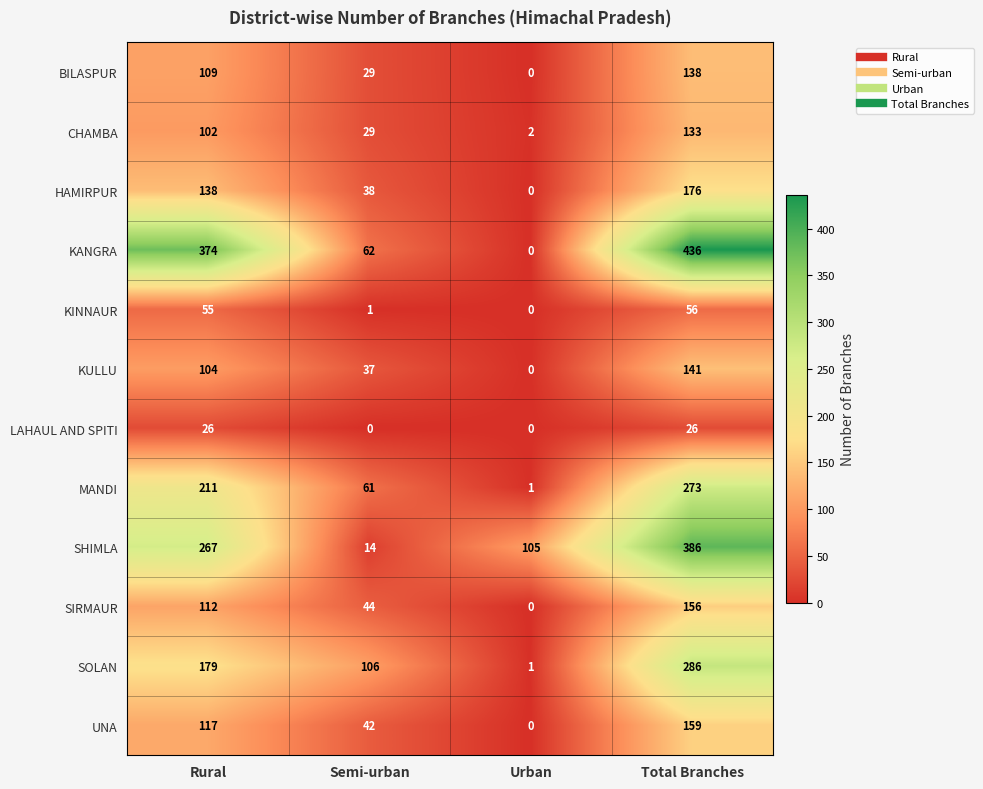

What is the average value of the HAMIRPUR series?

88